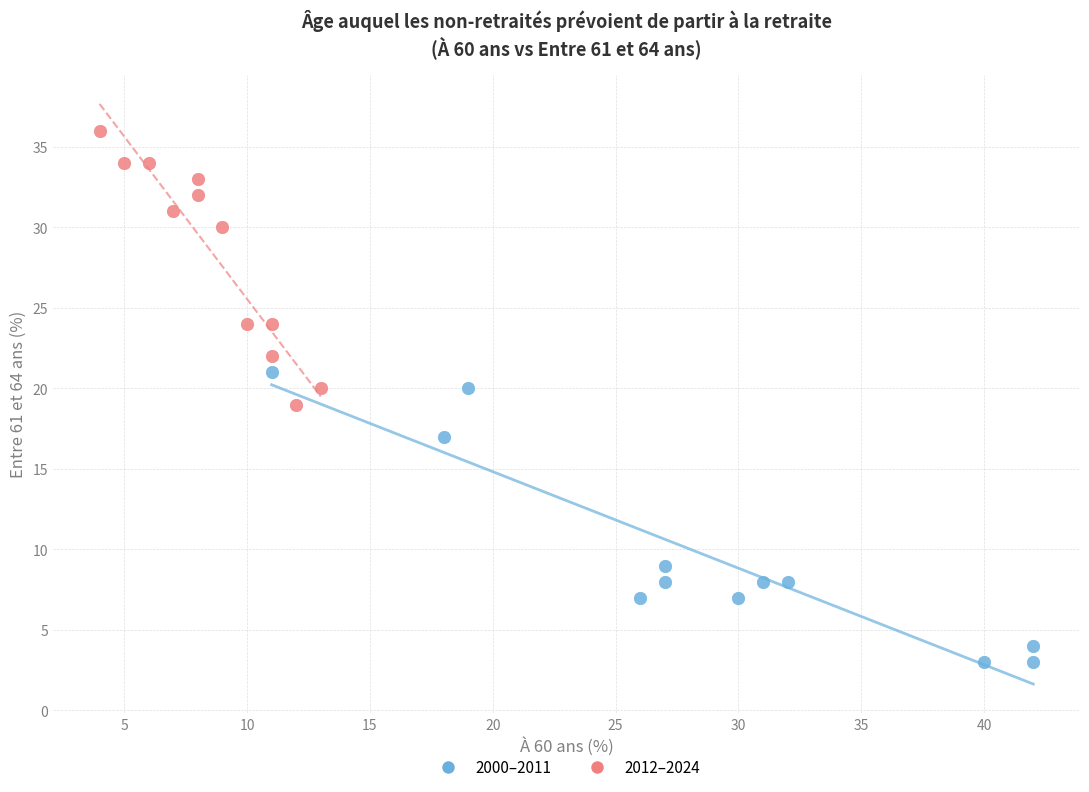

Which series contains the highest Y value?

2012–2024